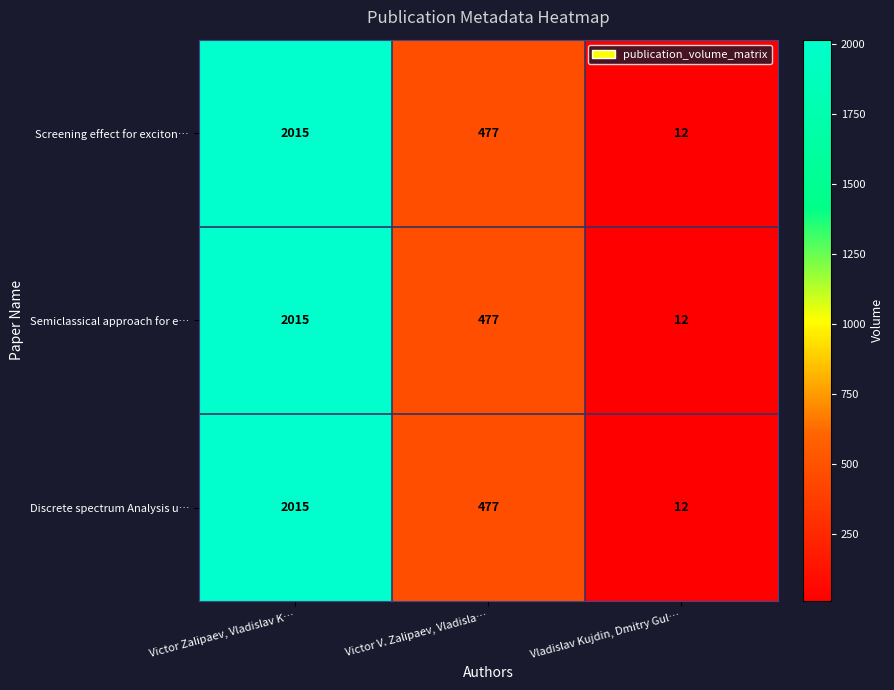

How many series are shown in this chart?

3